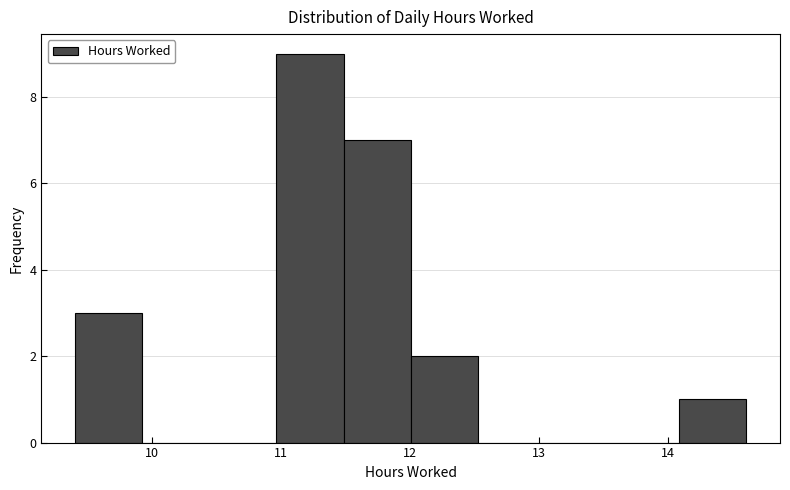

Reading left to right, list every bar in this chart as the range it spans on the x-axis followed by its height. Neither the bar edges nor the heights are printed on the chart, so give them approximately, as read against the axes.

9.4 to 9.9: 3
9.9 to 10.4: 0
10.4 to 11.0: 0
11.0 to 11.5: 9
11.5 to 12.0: 7
12.0 to 12.5: 2
12.5 to 13.0: 0
13.0 to 13.6: 0
13.6 to 14.1: 0
14.1 to 14.6: 1